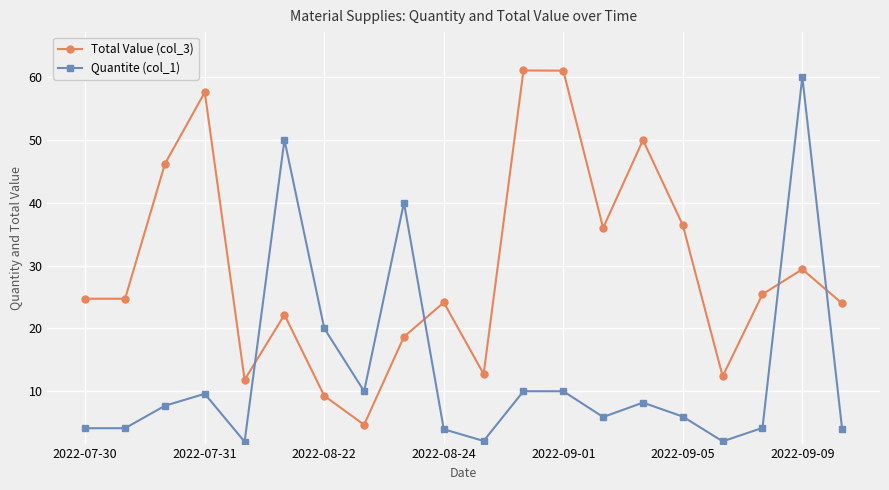

How many series are shown in this chart?

2